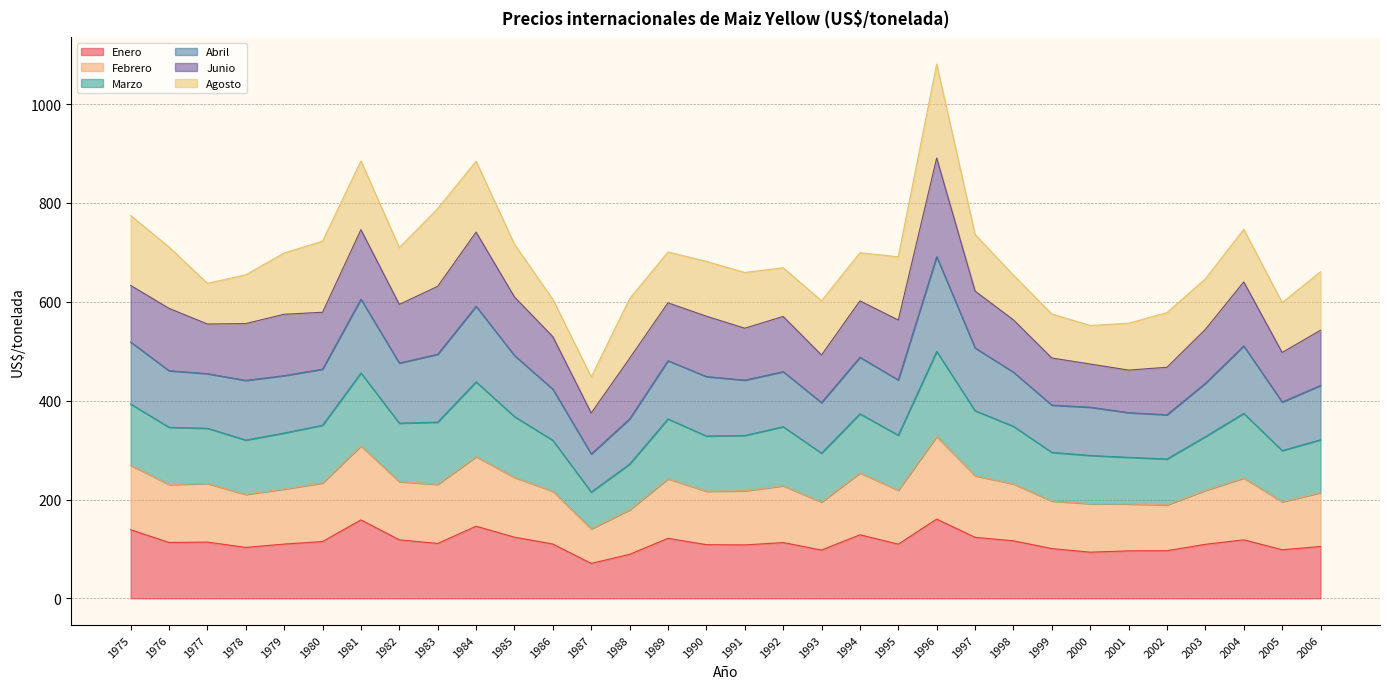

Is it true that Marzo equals 810.1 at 1979?

False